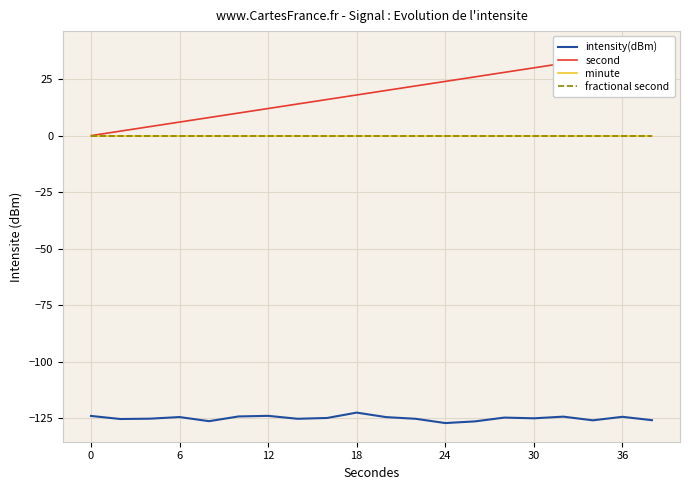

Is the value of fractional second at 17 greater than the value of intensity(dBm) at 24?

Yes